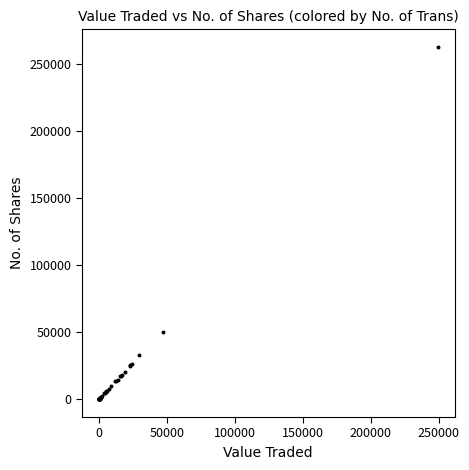

What Y value in the scatter plot is closest to 131325?

50000